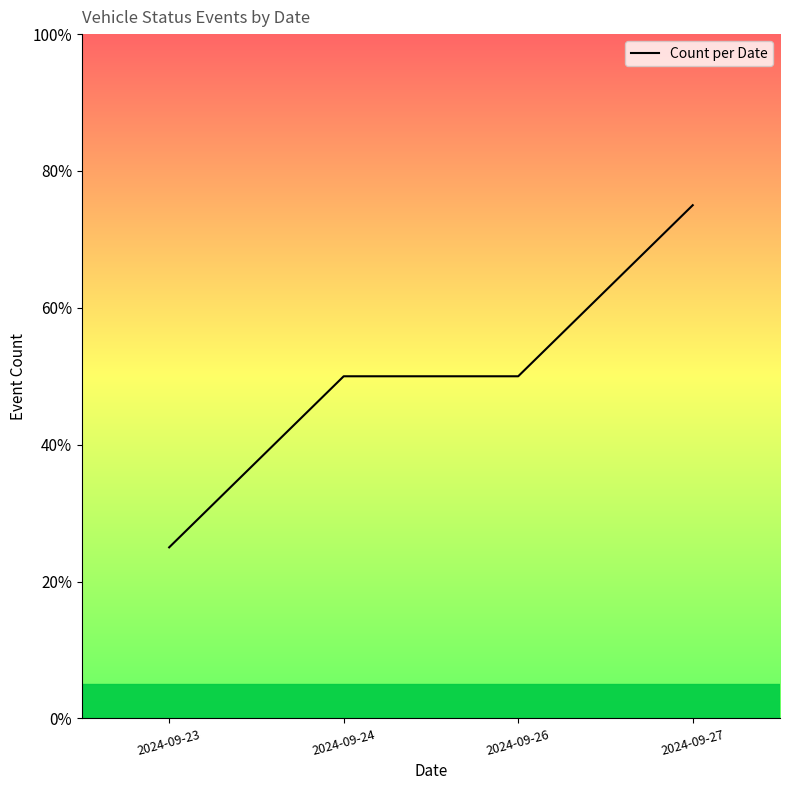

Does the chart have visible grid lines?

No